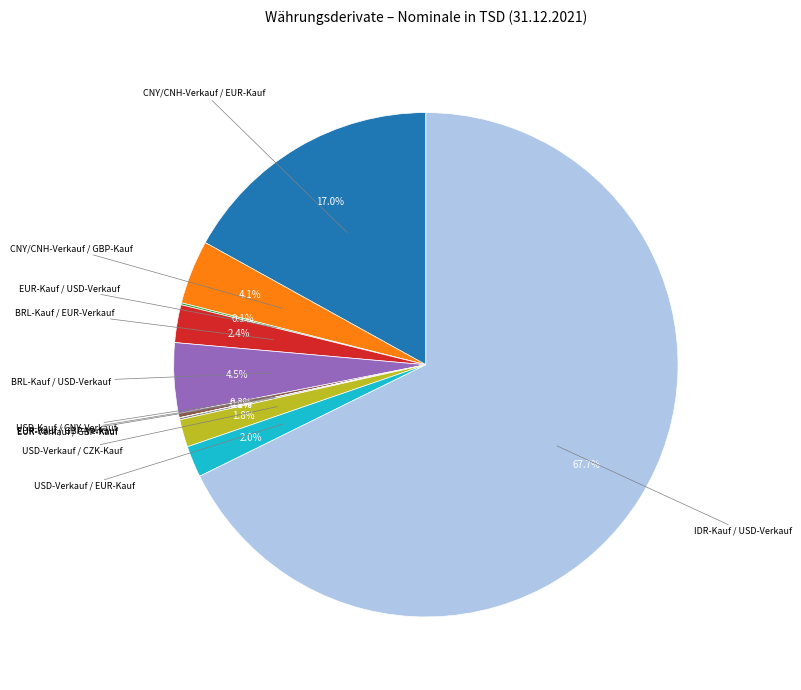

Is there any slice that represents more than half of the pie?

Yes